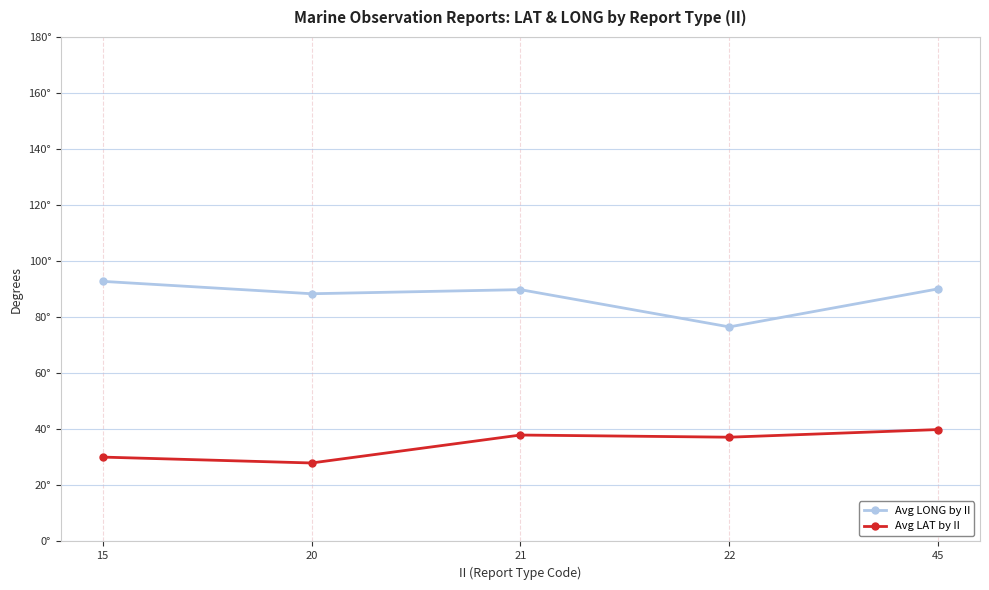

What is the sum of all Avg LAT by II values?

173.2